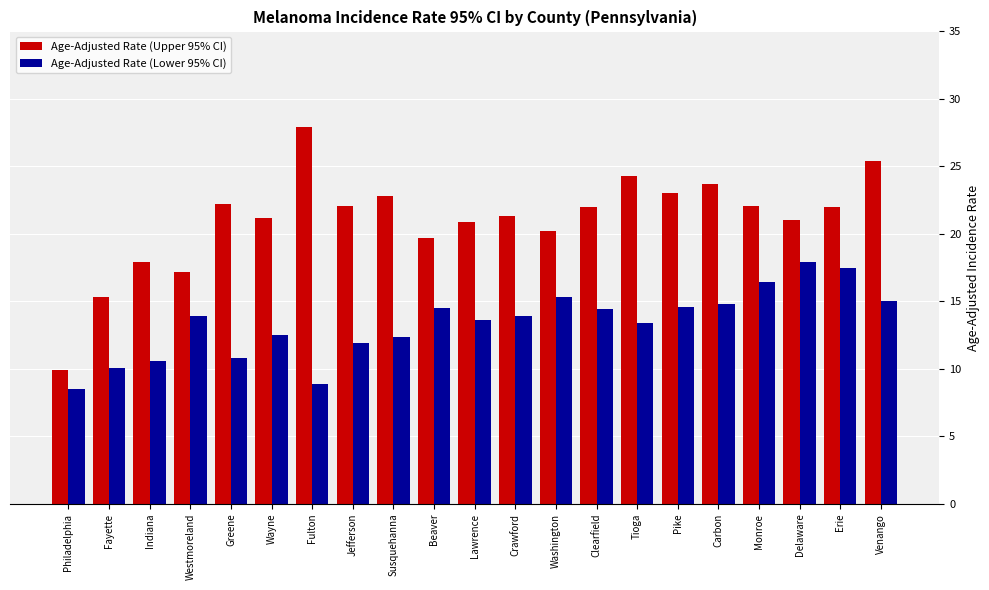

Rank the series at Monroe from lowest to highest value.

Age-Adjusted Rate (Lower 95% CI), Age-Adjusted Rate (Upper 95% CI)